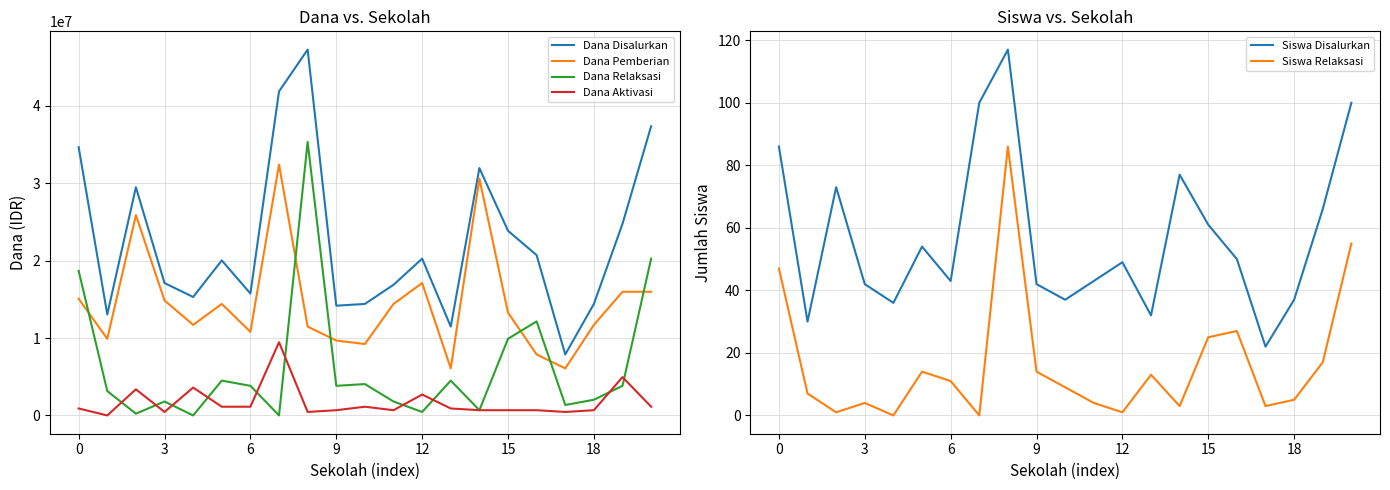

What is the difference between the maximum and minimum values in the Dana Disalurkan series?

39375000